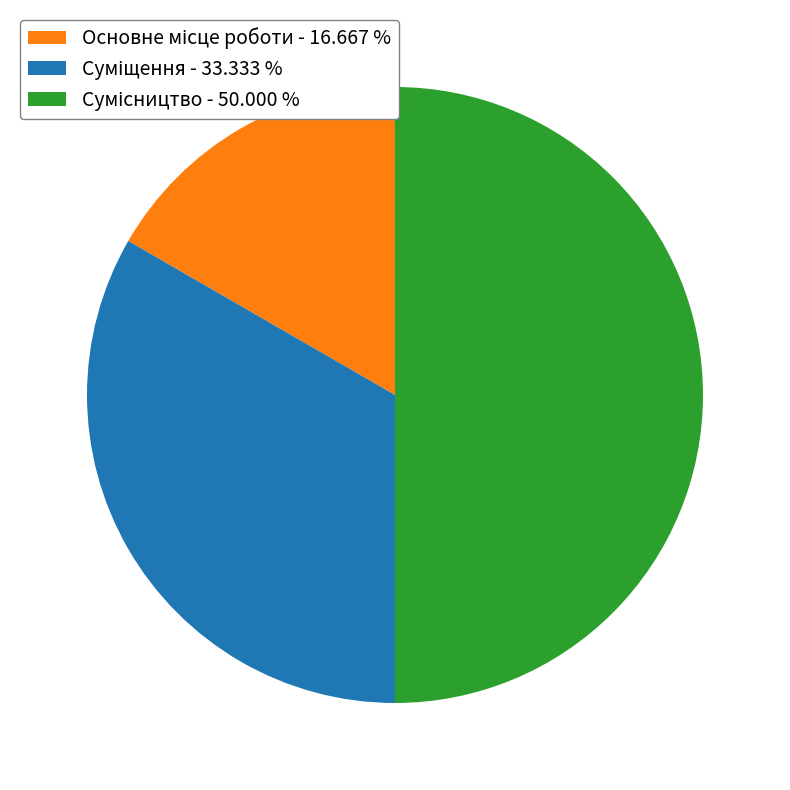

Is it true that Сумісництво is 36% of the pie?

False